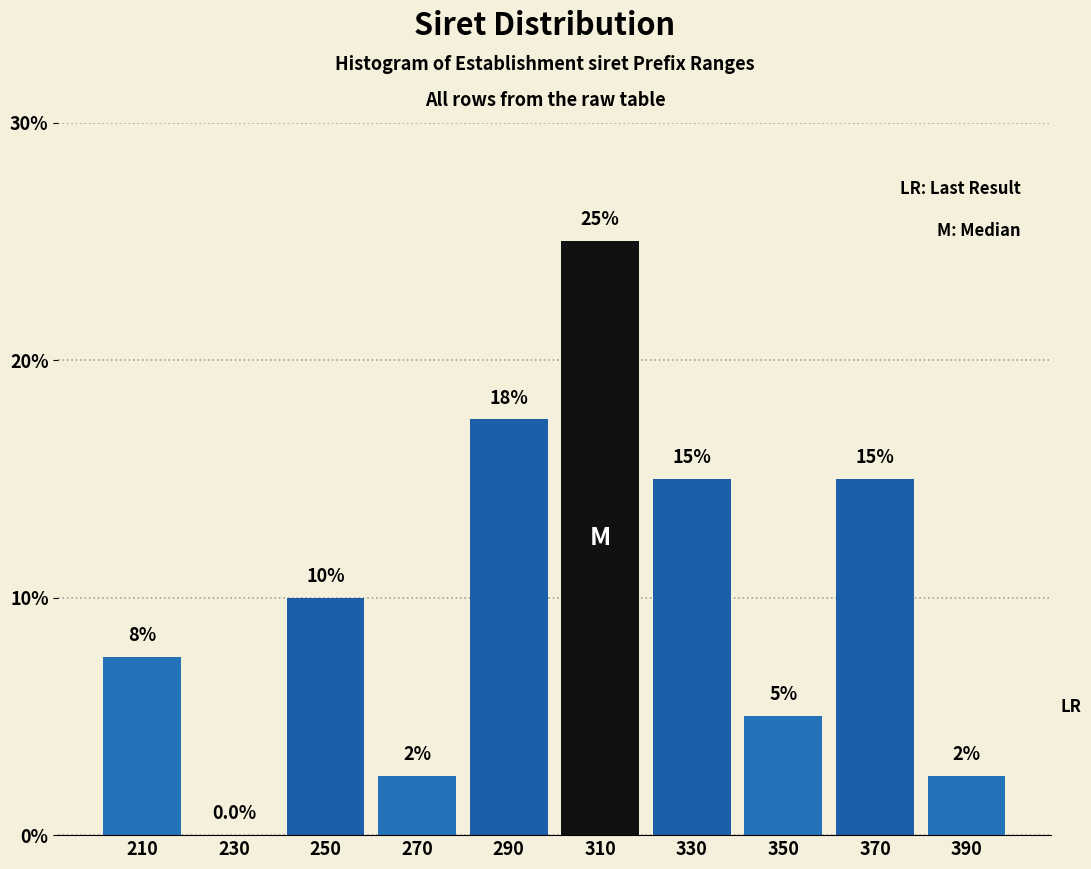

Reading left to right, transcribe all the data shown in this chart.

210=7.5	230=0.0	250=10.0	270=2.5	290=17.5	310=25.0	330=15.0	350=5.0	370=15.0	390=2.5